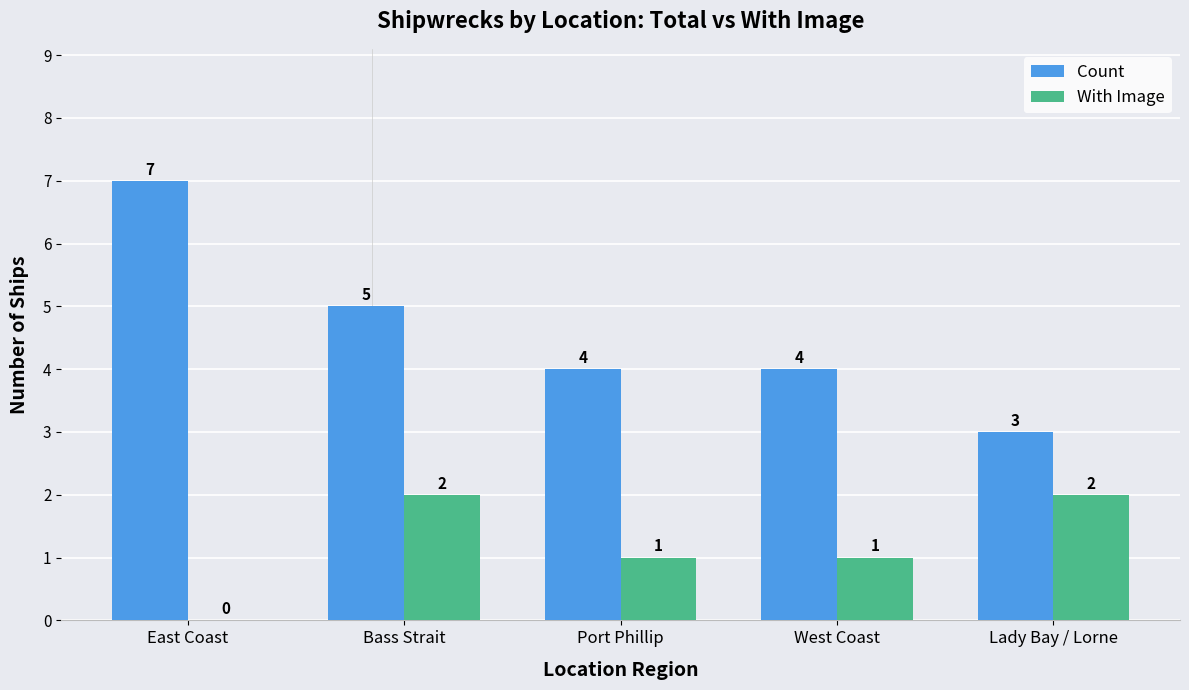

At which label is Count closest to 5?

Bass Strait